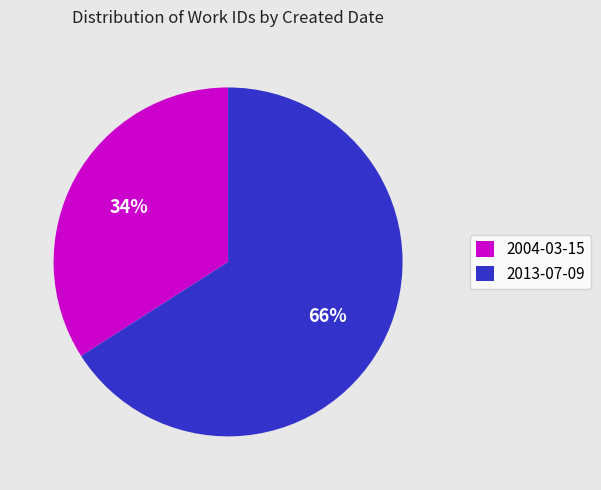

Is there any slice that represents more than half of the pie?

Yes